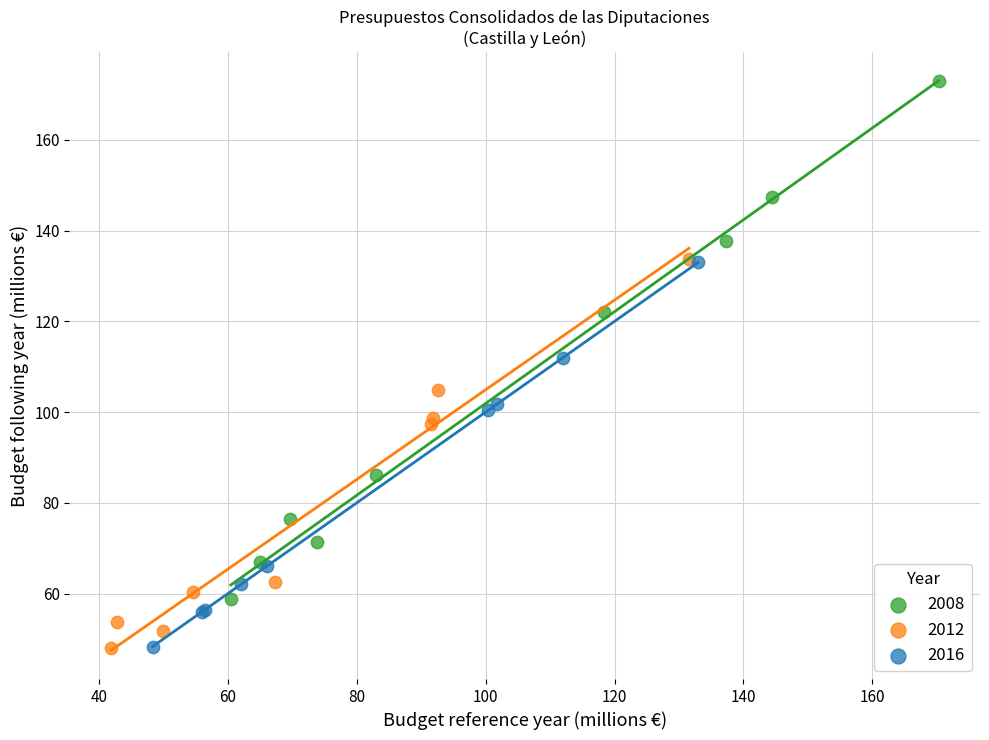

Which series has the largest Y range (max minus min)?

2008